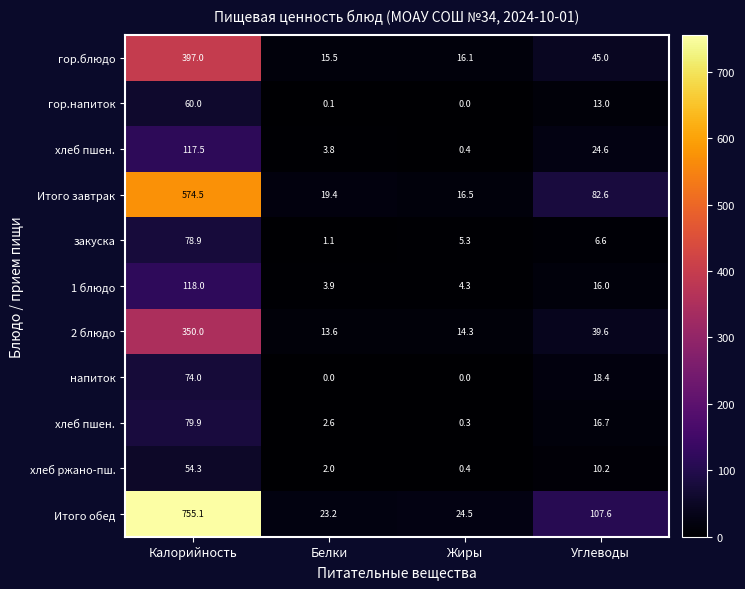

Which has a higher value, Белки or Калорийность?

Калорийность